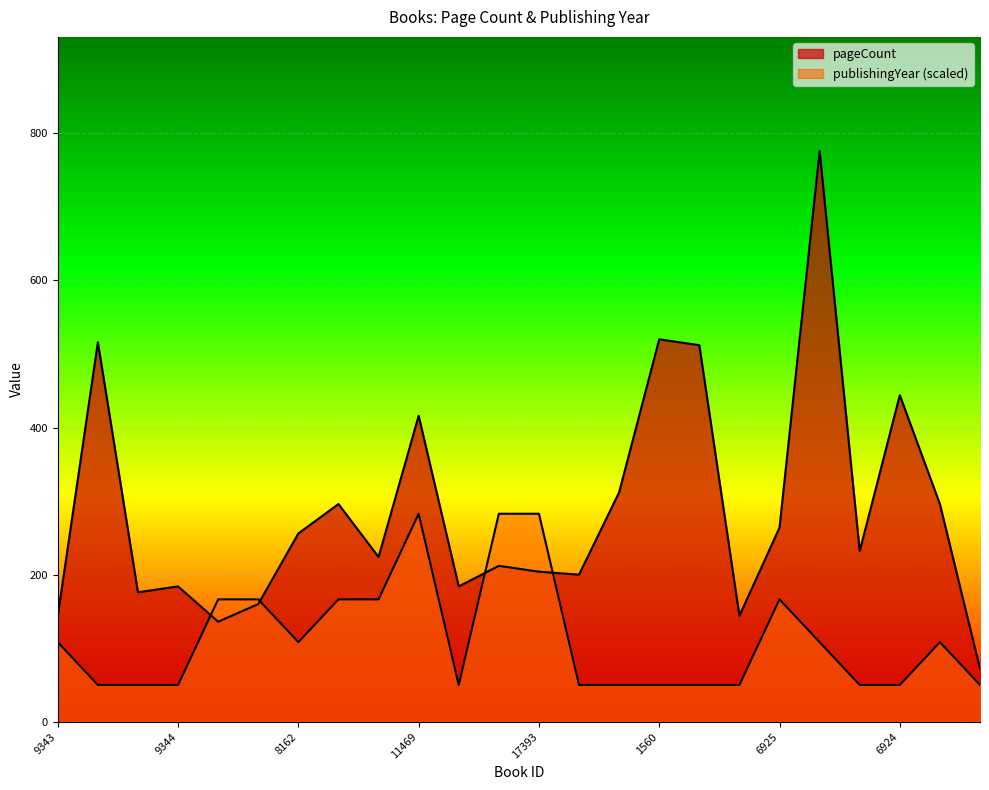

Rank the categories by pageCount value from highest to lowest.

7360, 1560, 6298, 1561, 6924, 11469, 4667, 13657, 4666, 6925, 8162, 5708, 14719, 17392, 17393, 10292, 9344, 1047, 15435, 14268, 9343, 10224, 17245, 6580